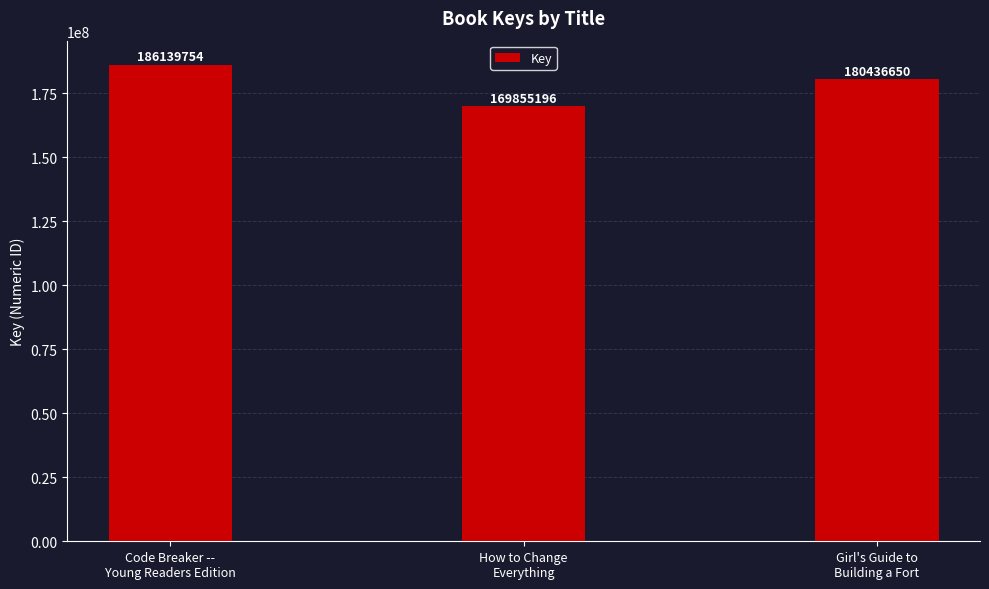

Rank the categories by value from highest to lowest.

Code Breaker --
Young Readers Edition, Girl's Guide to
Building a Fort, How to Change
Everything